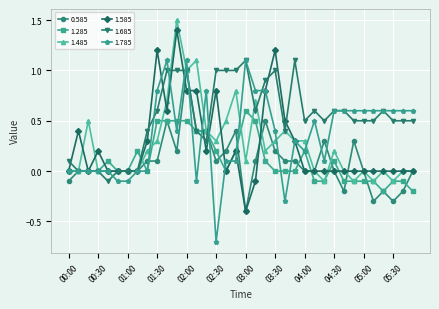

Which series has the largest total across all categories?

1.685